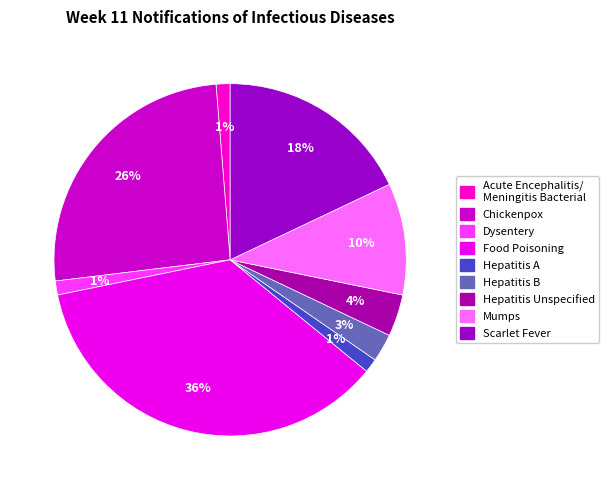

Does Dysentery account for over 50% of the chart?

No